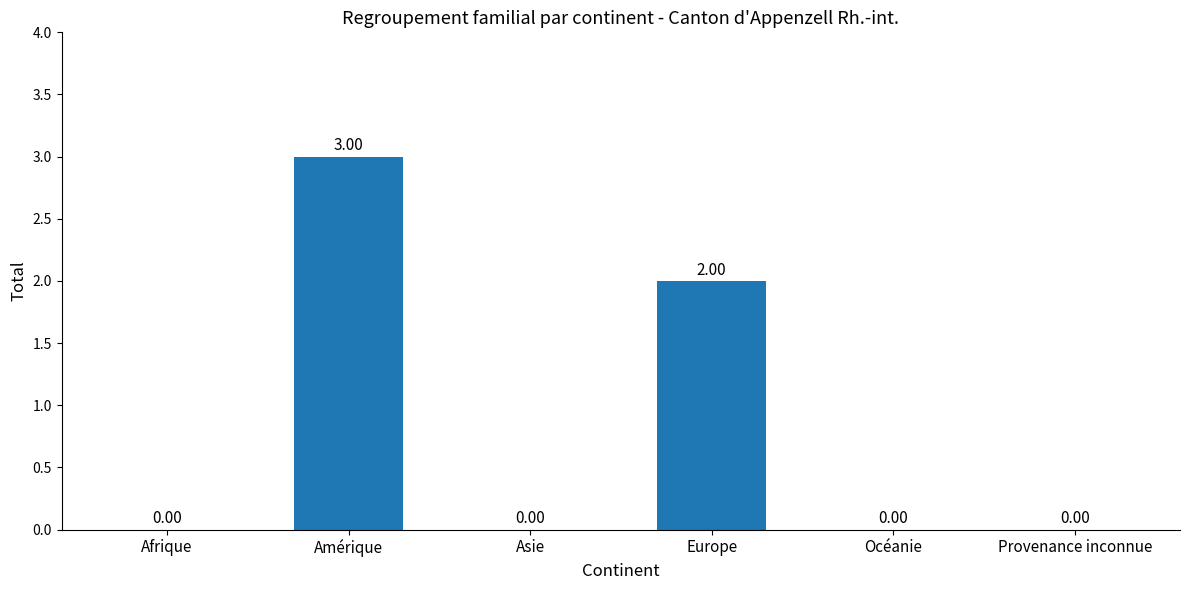

What is the difference between the values at Amérique and Europe?

1